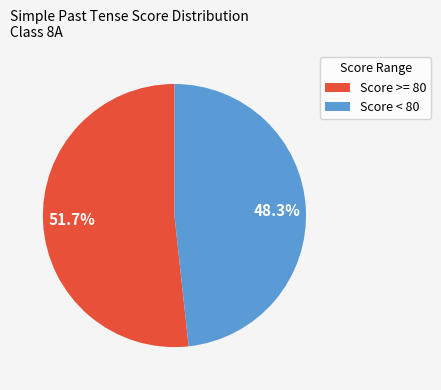

Is it true that Score < 80 is 48% of the pie?

True